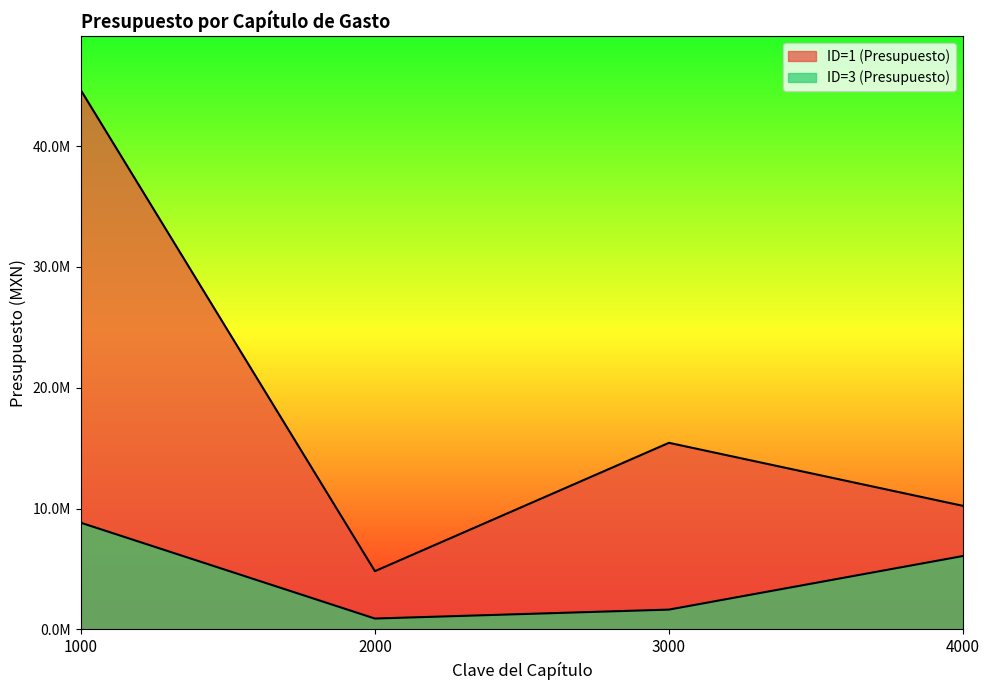

What value does the ID=3 (Presupuesto) series have at 1000?

8828118.0